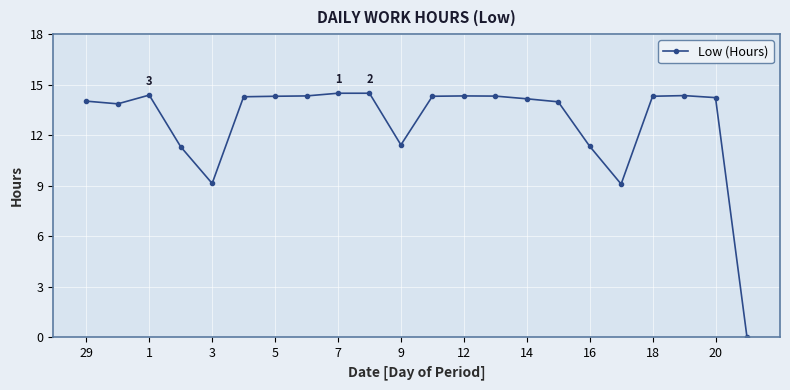

What is the value of the 9th point from the left?

14.5